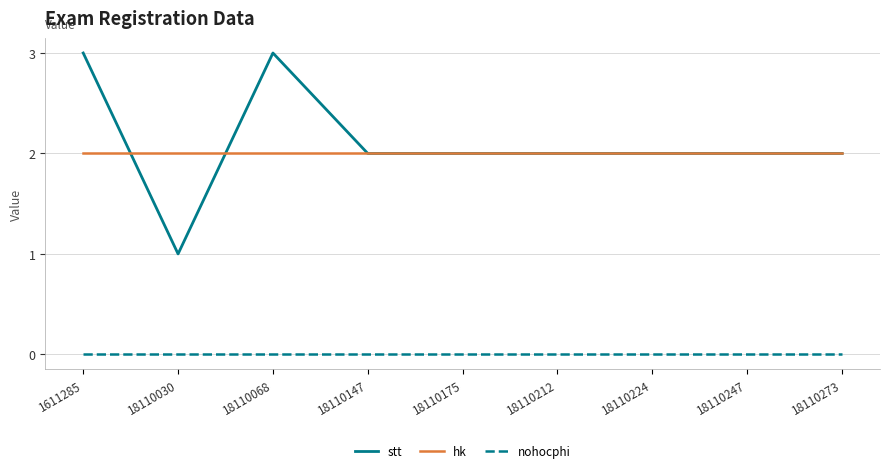

True or false: stt has a value of 3 at 18110147.

False